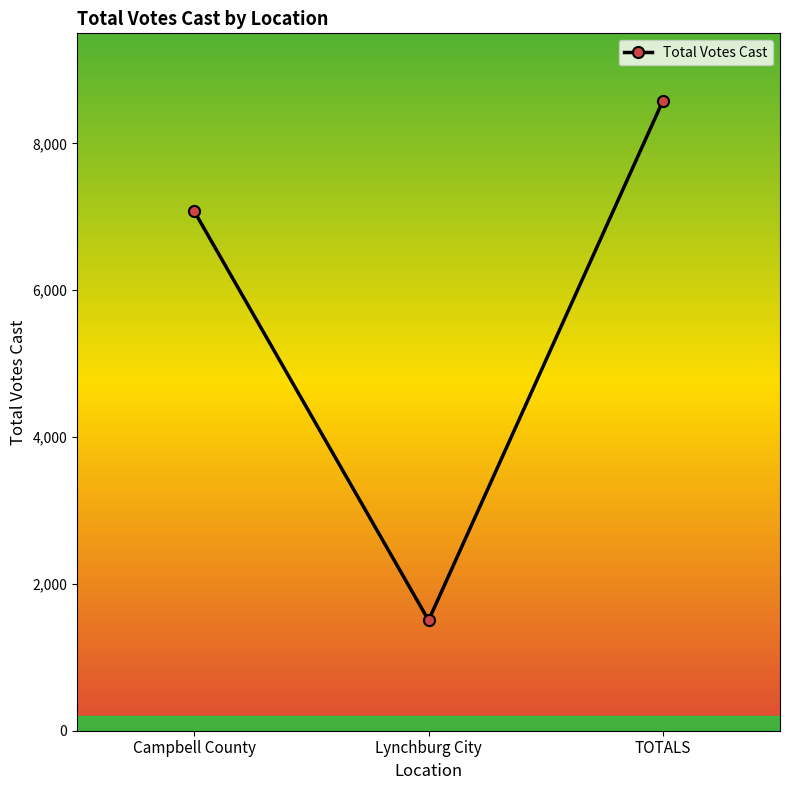

Does the chart display data point markers on the line(s)?

Yes